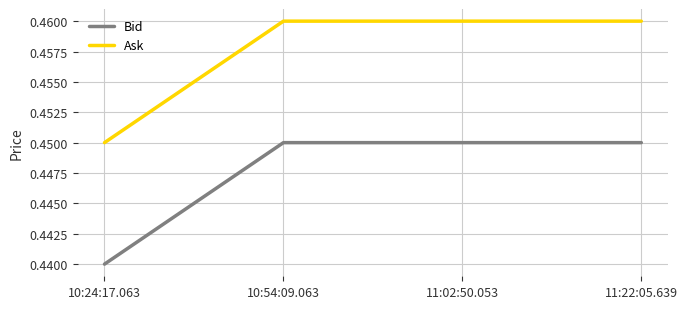

At how many categories does at least one series exceed 0?

4